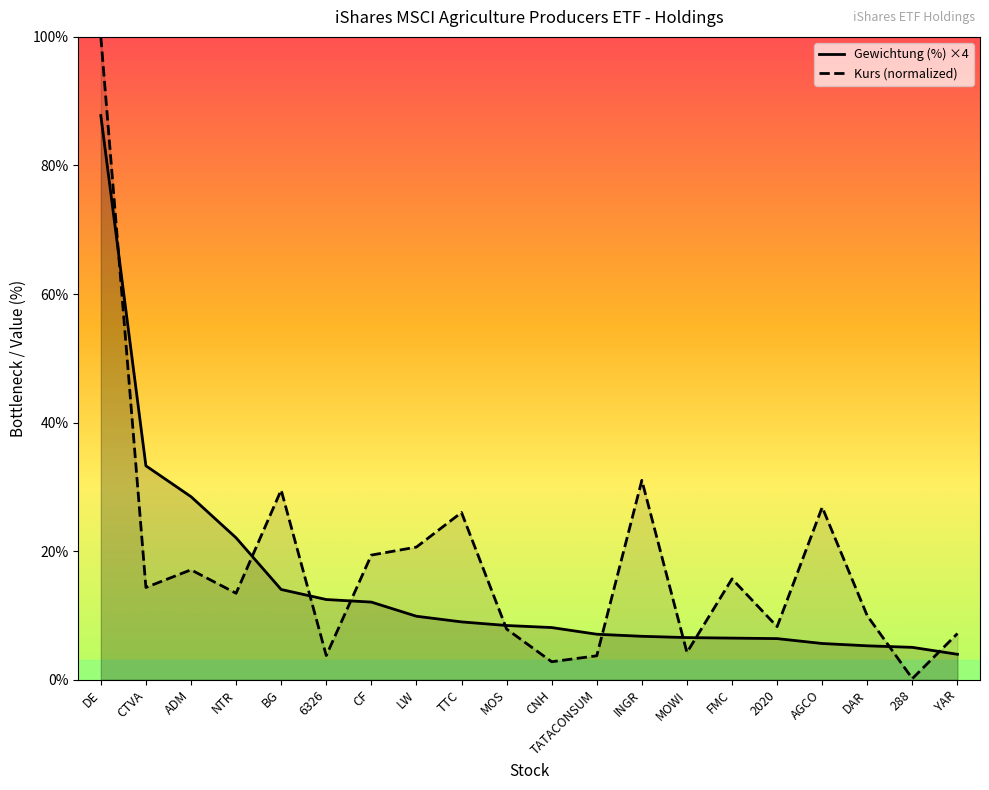

Which category has the highest value in the Gewichtung (%) series?

DE